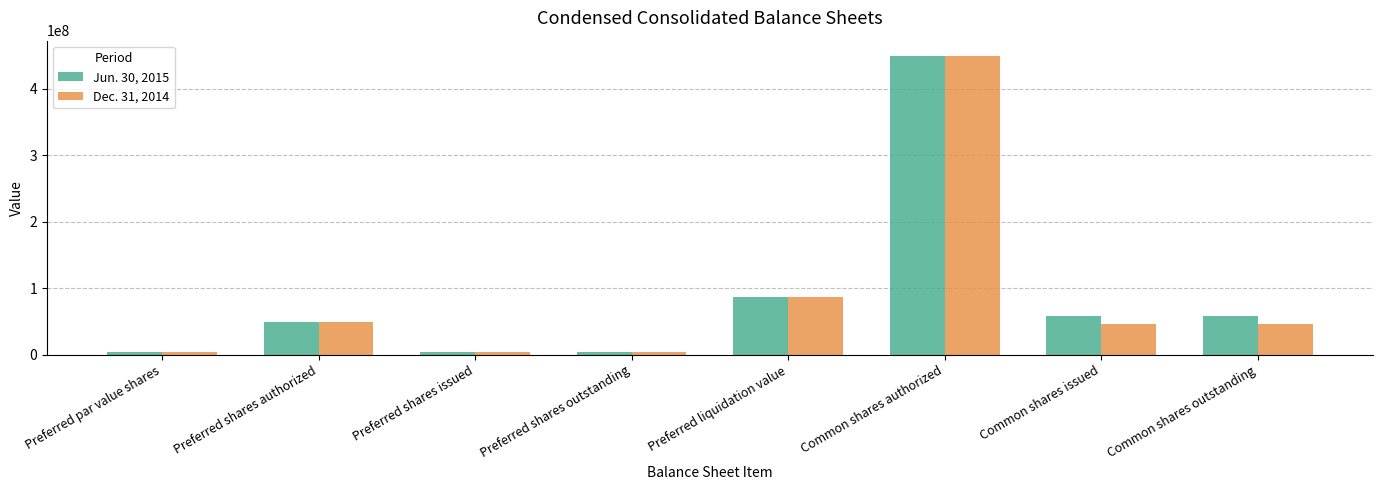

Rank the series by their average value, from highest to lowest.

Jun. 30, 2015, Dec. 31, 2014